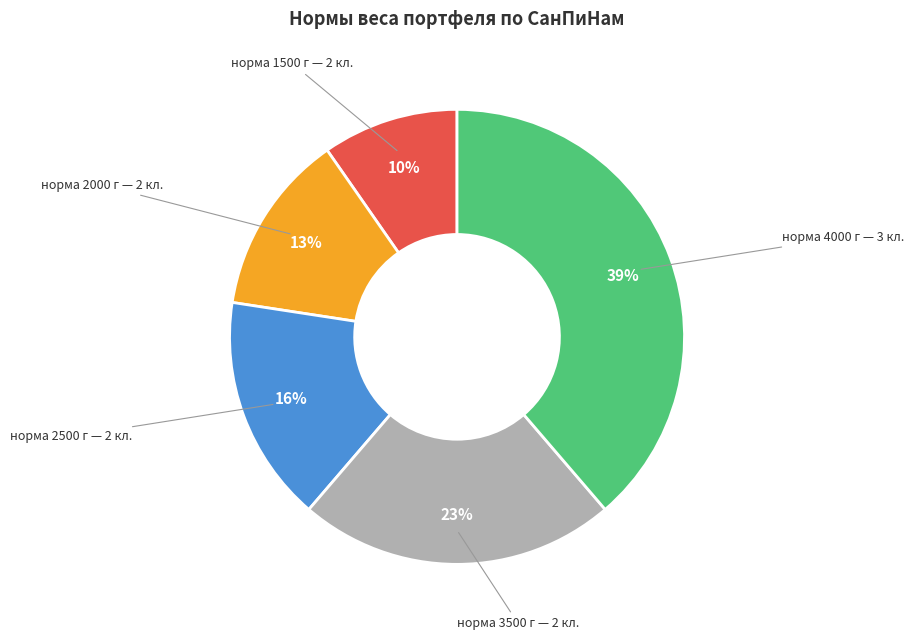

To the nearest percent, what is the average slice percentage?

20%